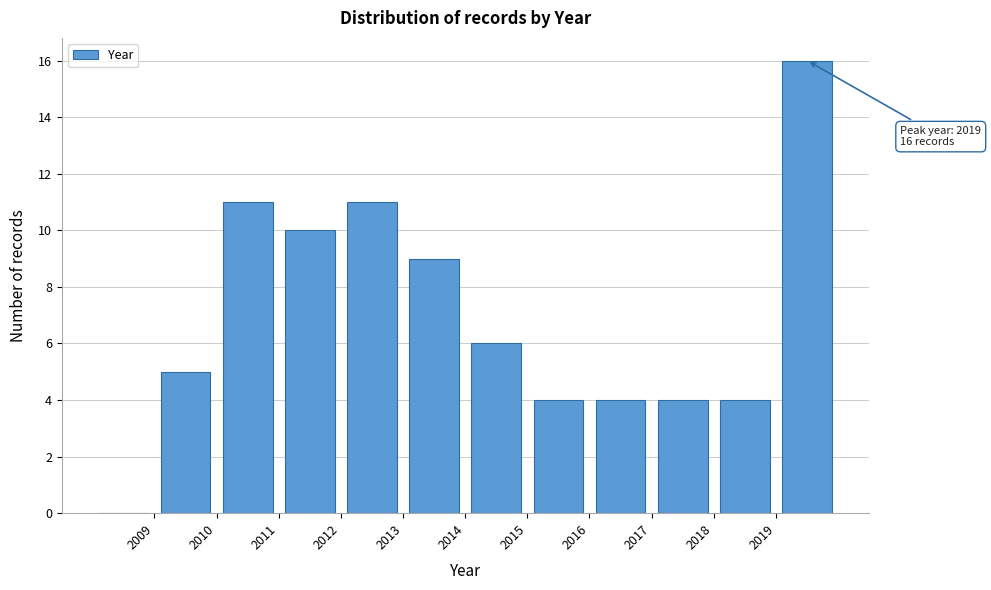

Which range on the x-axis has the tallest bar?

2019 to 2020